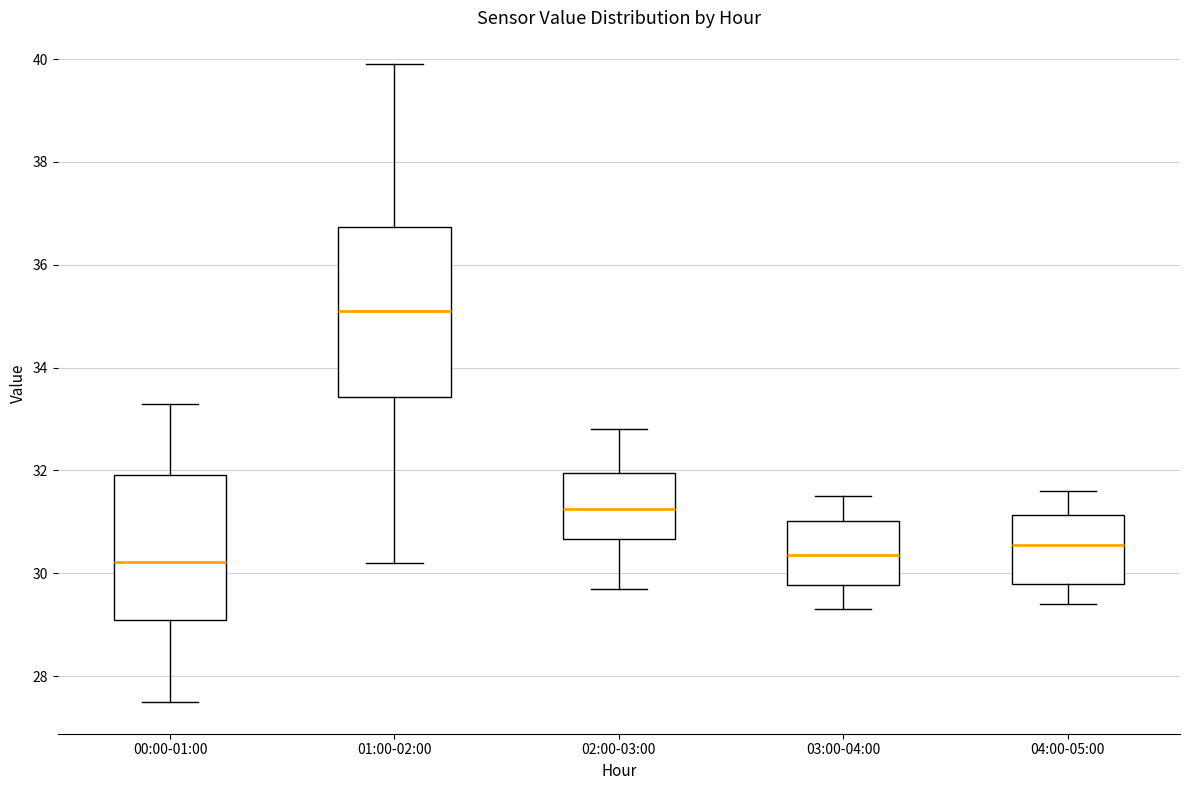

Reading left to right, transcribe this box plot: for each box, give where its median line is, the range the box spans, and where its two whiskers end, as read against the y-axis. The values are not printed on the chart, so give them approximately, as read against the axis.

00:00-01:00: median 30.2, box 29.0 to 32.0, whiskers 27.6 to 33.4
01:00-02:00: median 35.2, box 33.4 to 36.8, whiskers 30.2 to 40.0
02:00-03:00: median 31.2, box 30.6 to 32.0, whiskers 29.8 to 32.8
03:00-04:00: median 30.4, box 29.8 to 31.0, whiskers 29.4 to 31.6
04:00-05:00: median 30.6, box 29.8 to 31.2, whiskers 29.4 to 31.6